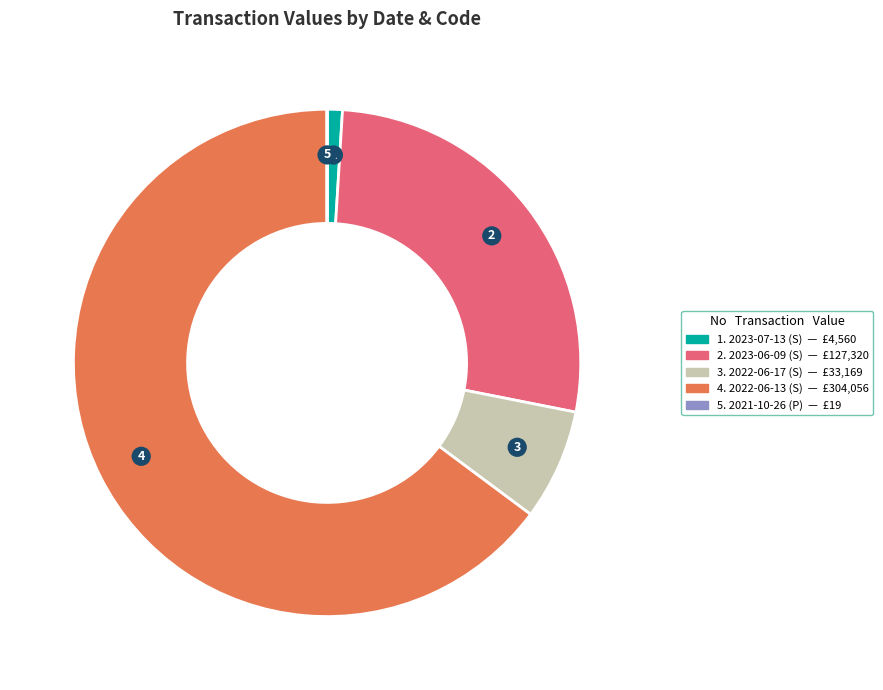

Is there a majority slice in this chart?

Yes